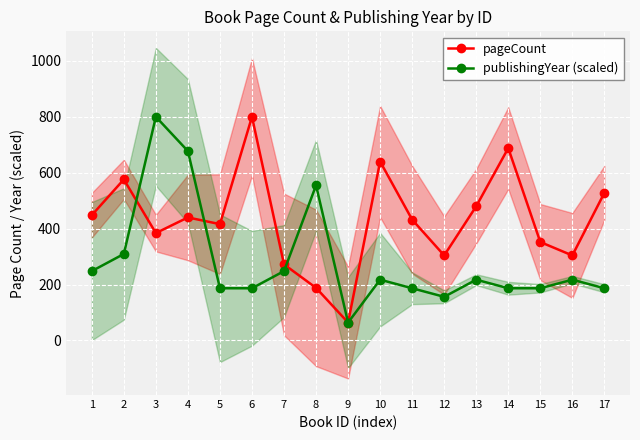

Is the value of publishingYear (scaled) at 14 greater than the value of pageCount at 13?

No